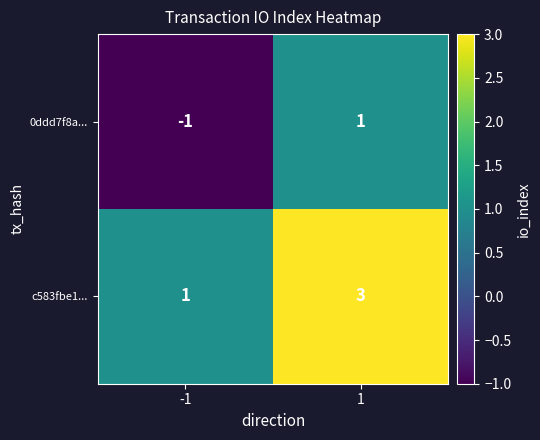

What is the sum of the c583fbe1... values at -1 and 1?

4